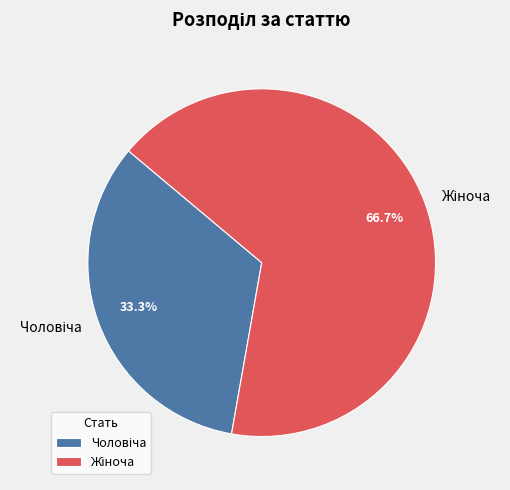

Does any single category account for the majority?

Yes